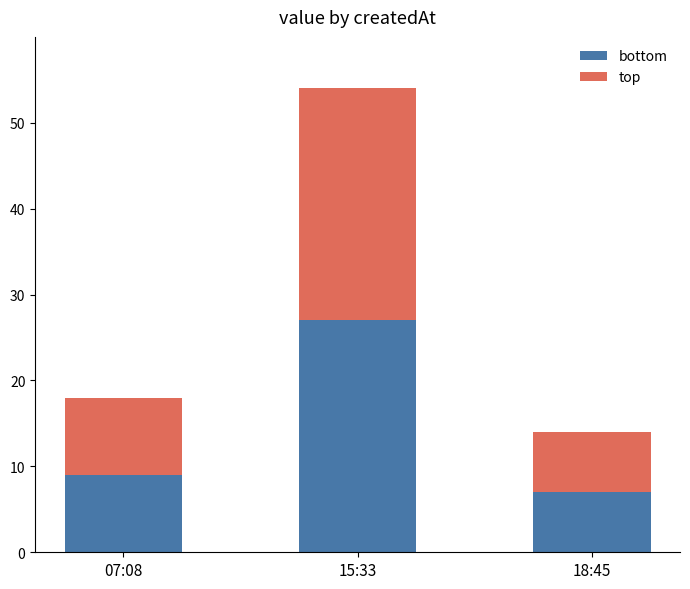

Does the chart contain any negative values?

No